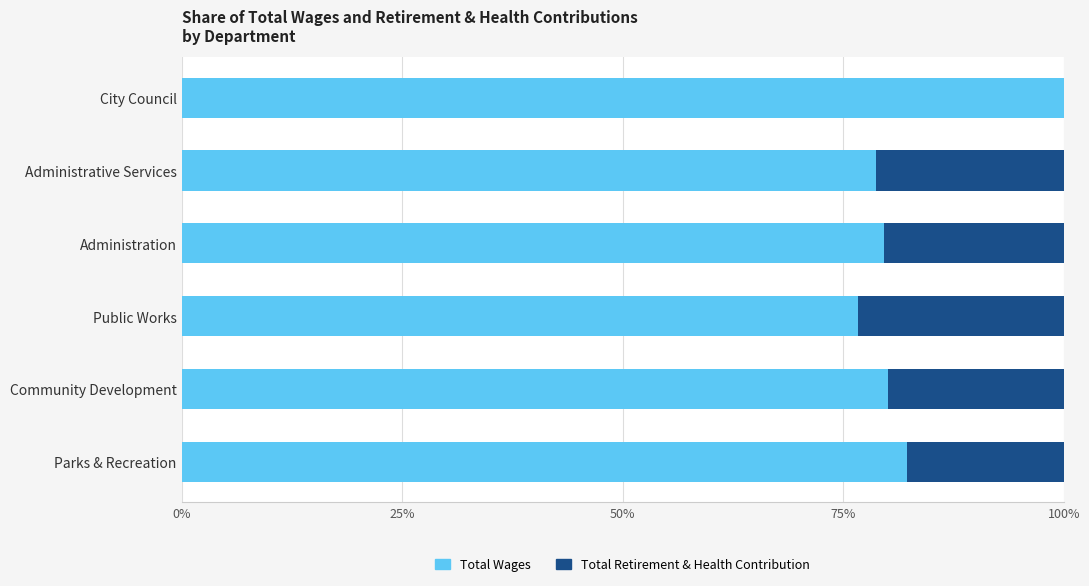

The Total Wages series shows 39.3 at Administration. True or false?

False